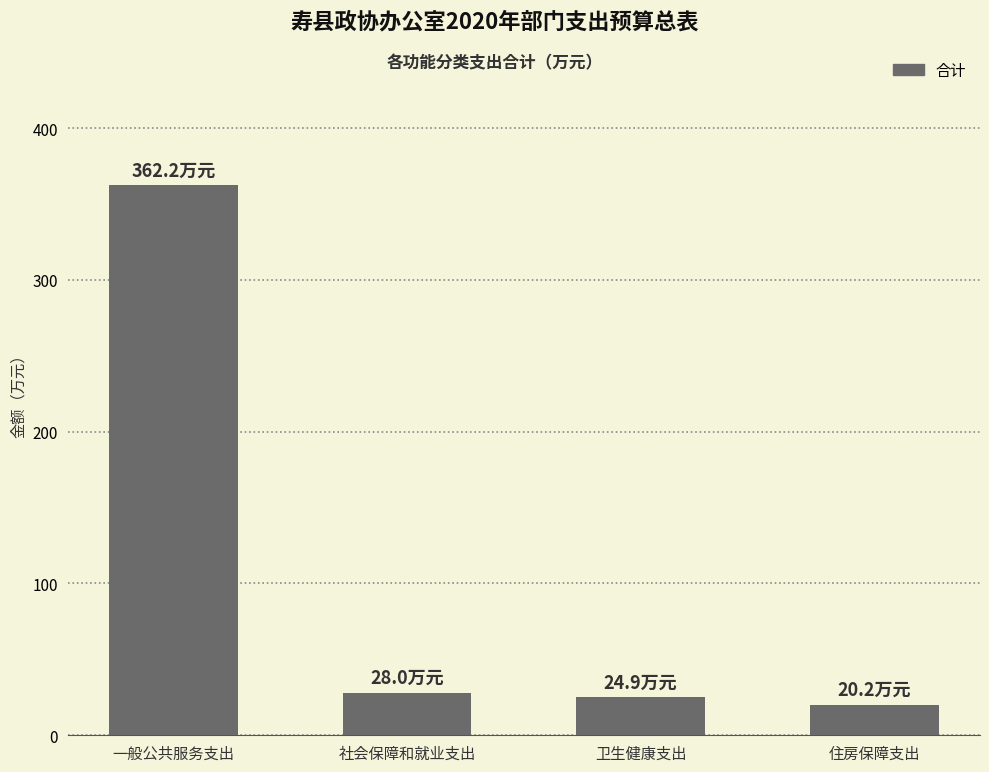

What is the ratio of the value at 一般公共服务支出 to the value at 卫生健康支出?

14.5